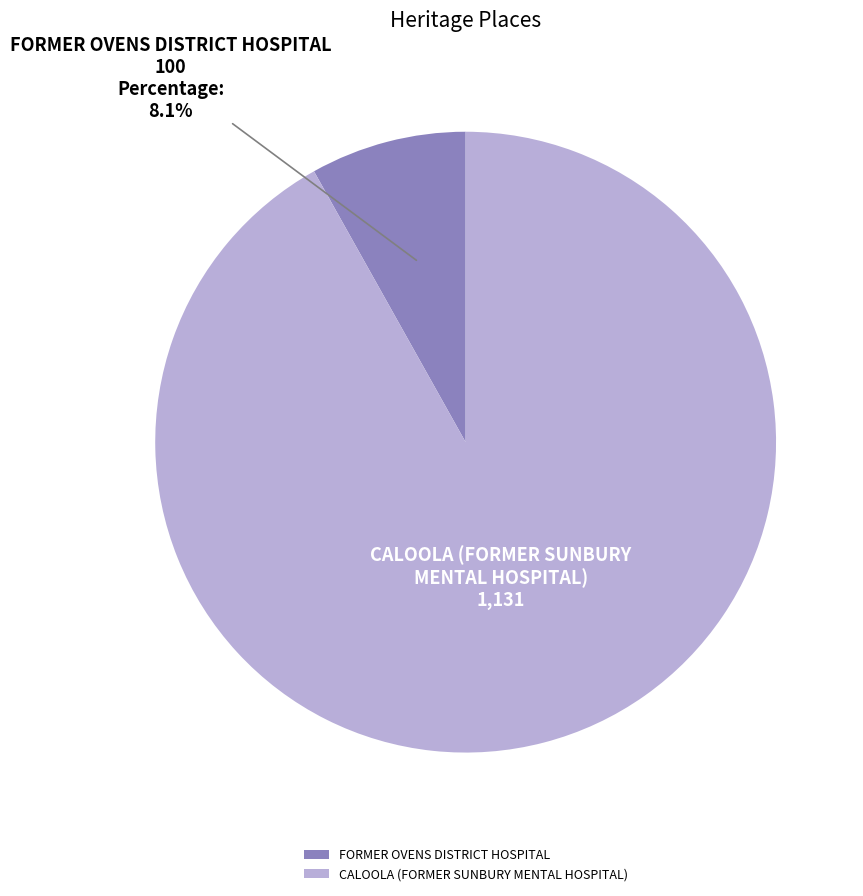

To the nearest percent, what portion does FORMER OVENS DISTRICT HOSPITAL represent?

8%